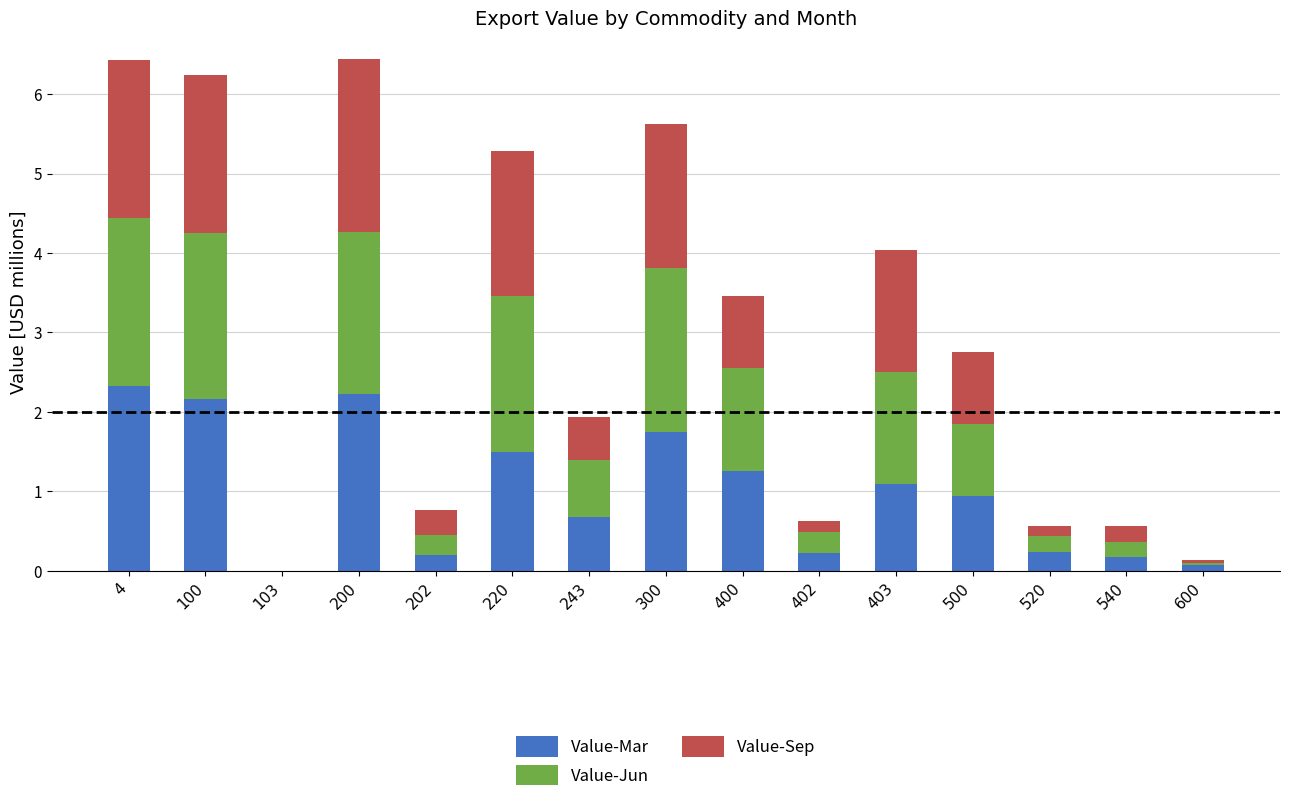

What is the sum of the Value-Mar values at 202 and 403?

1.3